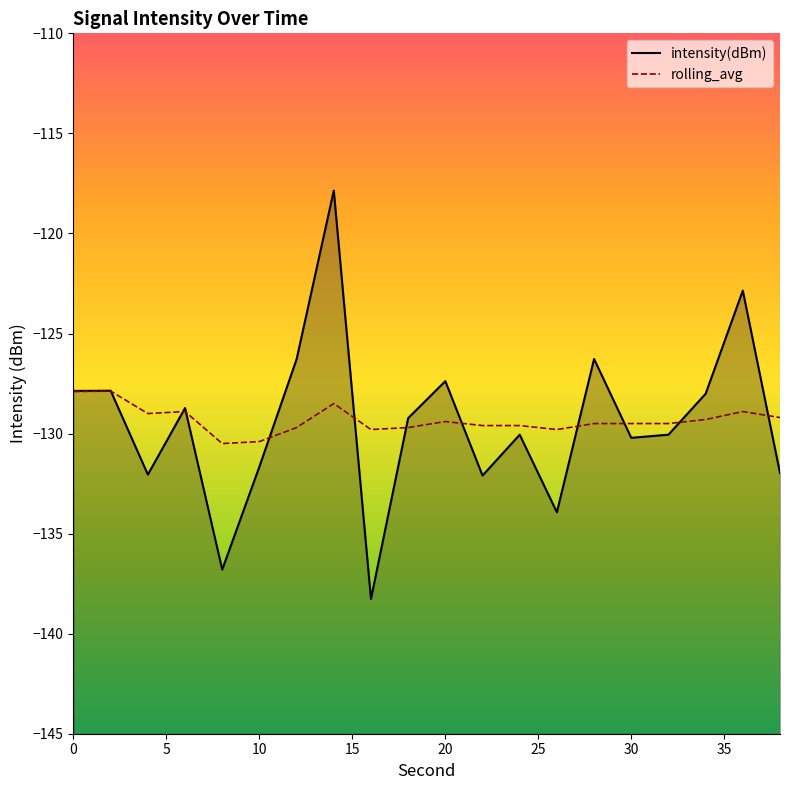

In rolling_avg, how many points are lower than both neighbors (excluding endpoints)?

4